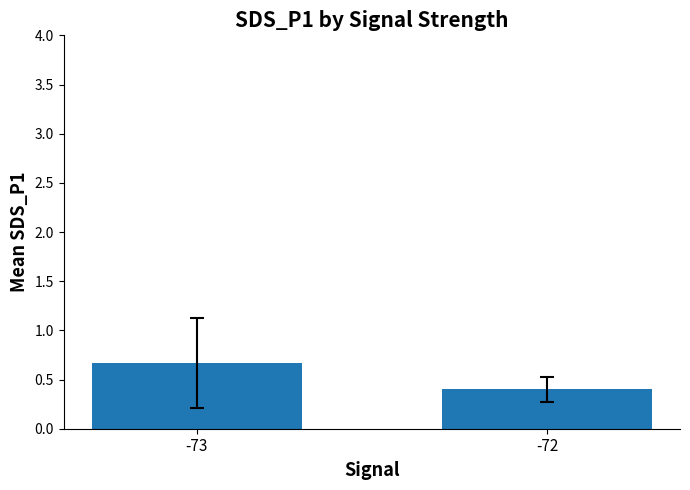

Rank the categories by value from highest to lowest.

-73, -72